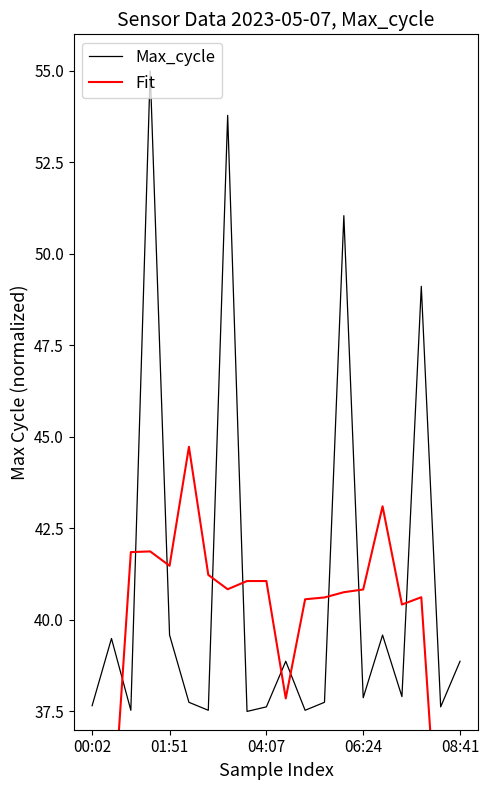

Read the Fit value at 5.

44.7